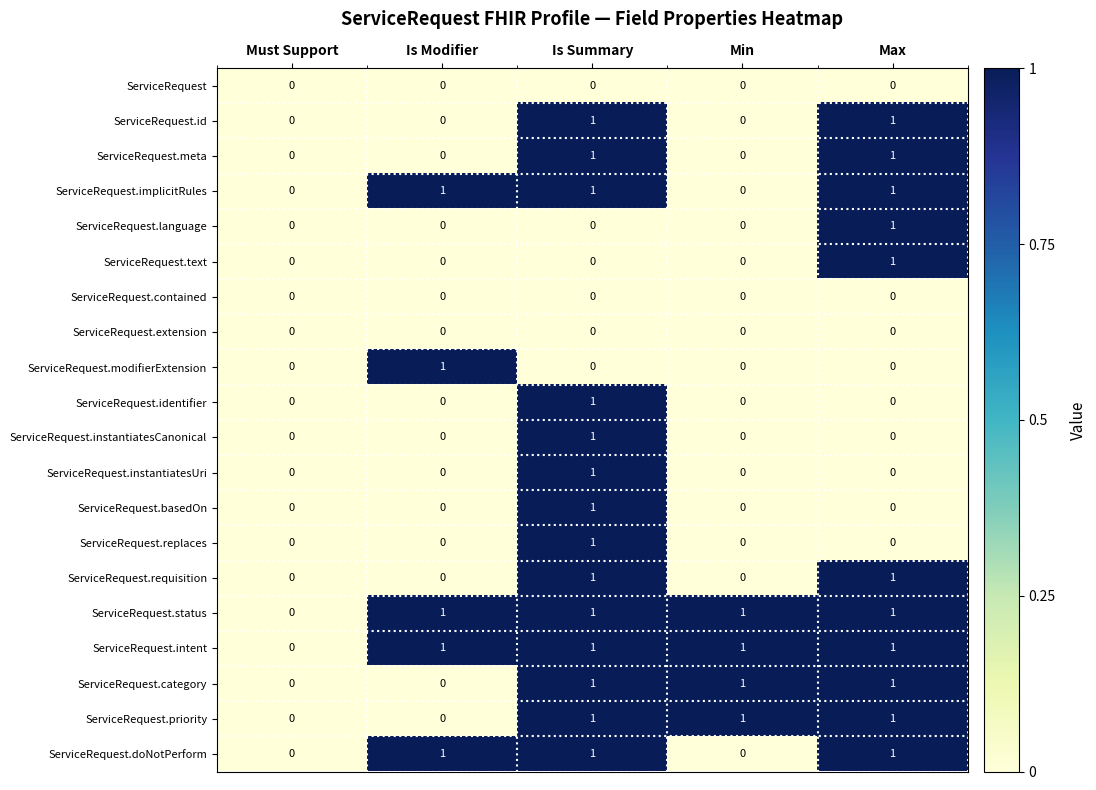

How many positive values does the ServiceRequest.priority series have?

3